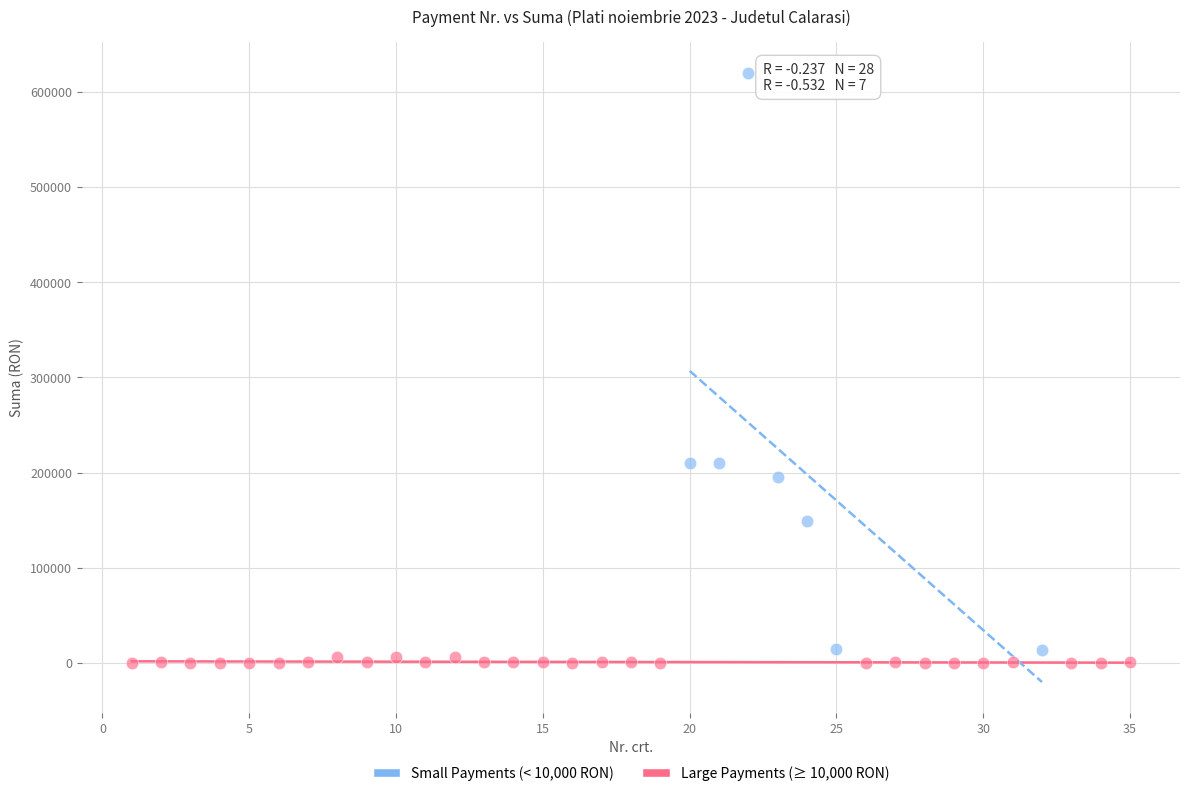

What are all the series names shown in the legend?

Small Payments (< 10,000 RON), Large Payments (≥ 10,000 RON)